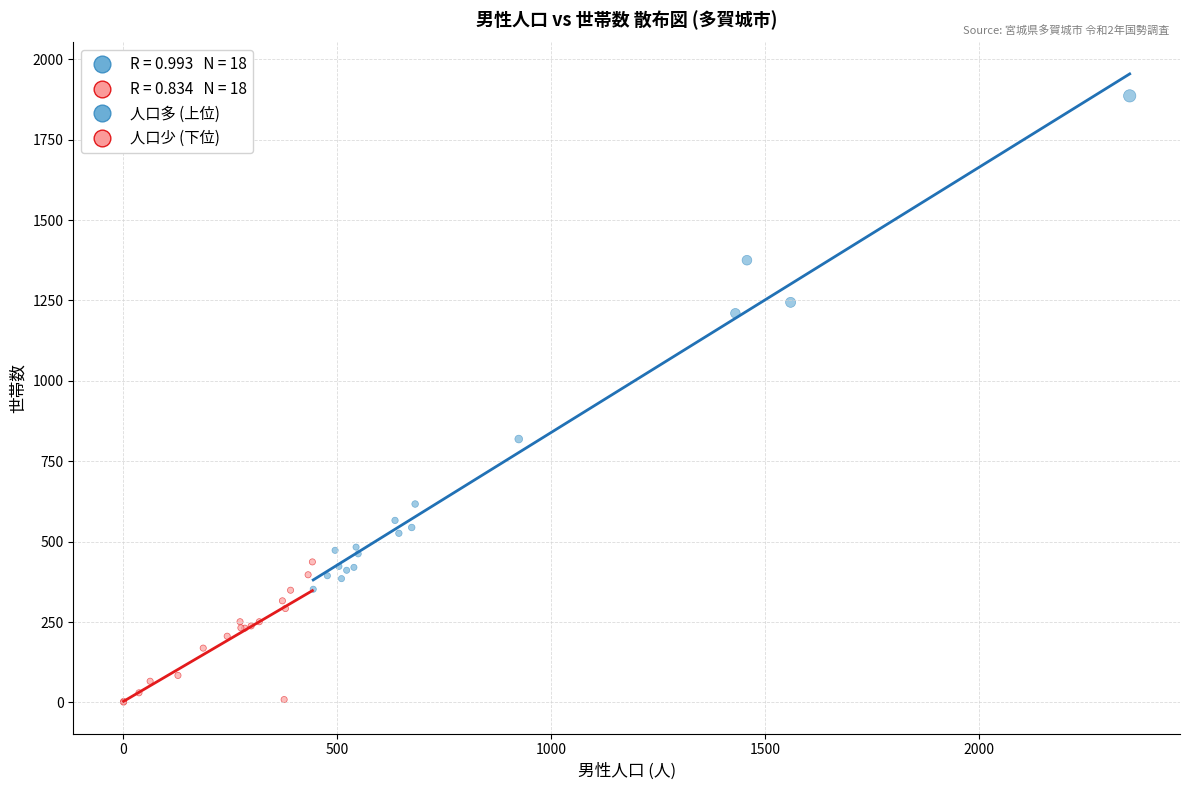

Which series reaches the maximum Y coordinate?

人口多 (上位)